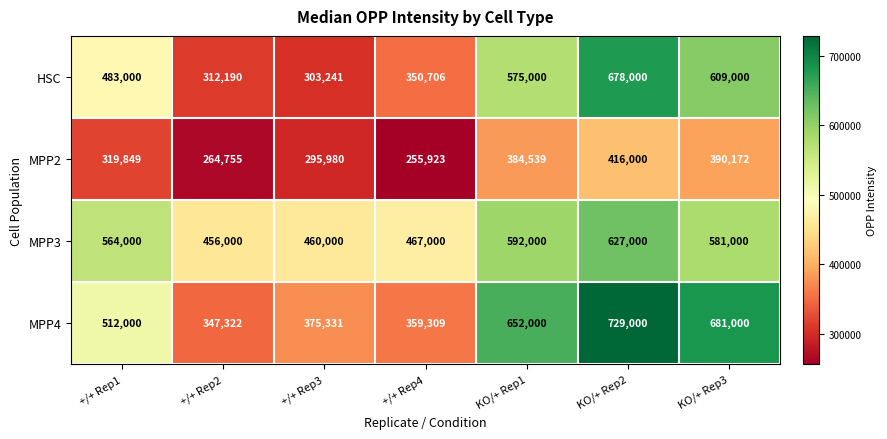

Is it true that MPP4 equals 652000 at KO/+ Rep1?

True